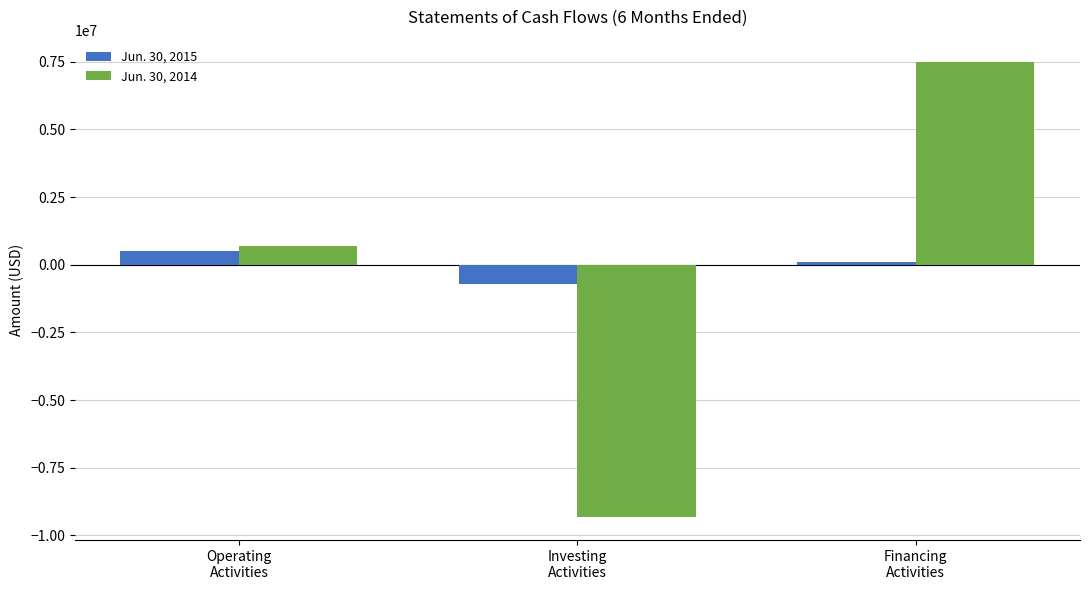

What is the value of the Jun. 30, 2014 bar at the 1st from the left?

696261